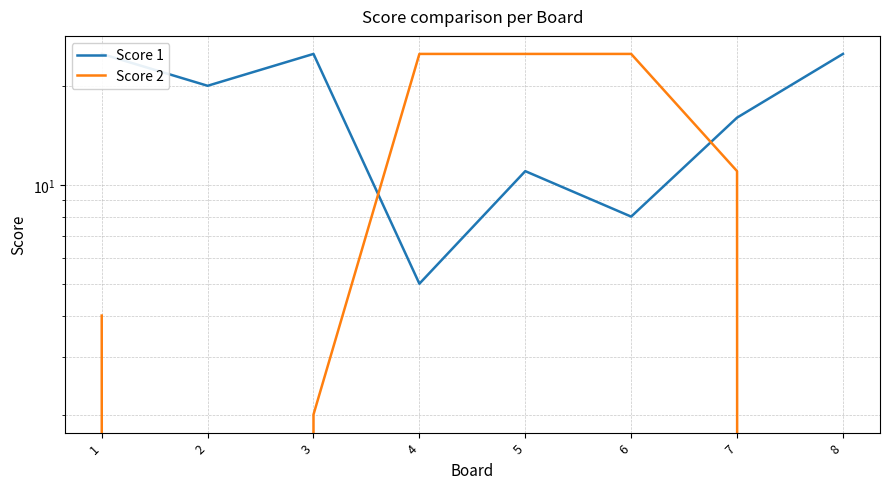

At which category is the sum across all series the highest?

5